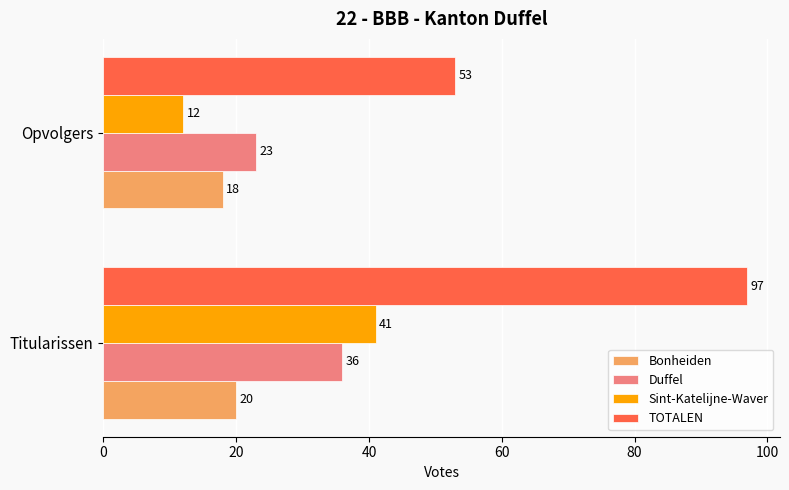

Is it true that TOTALEN equals 53 at Opvolgers?

True